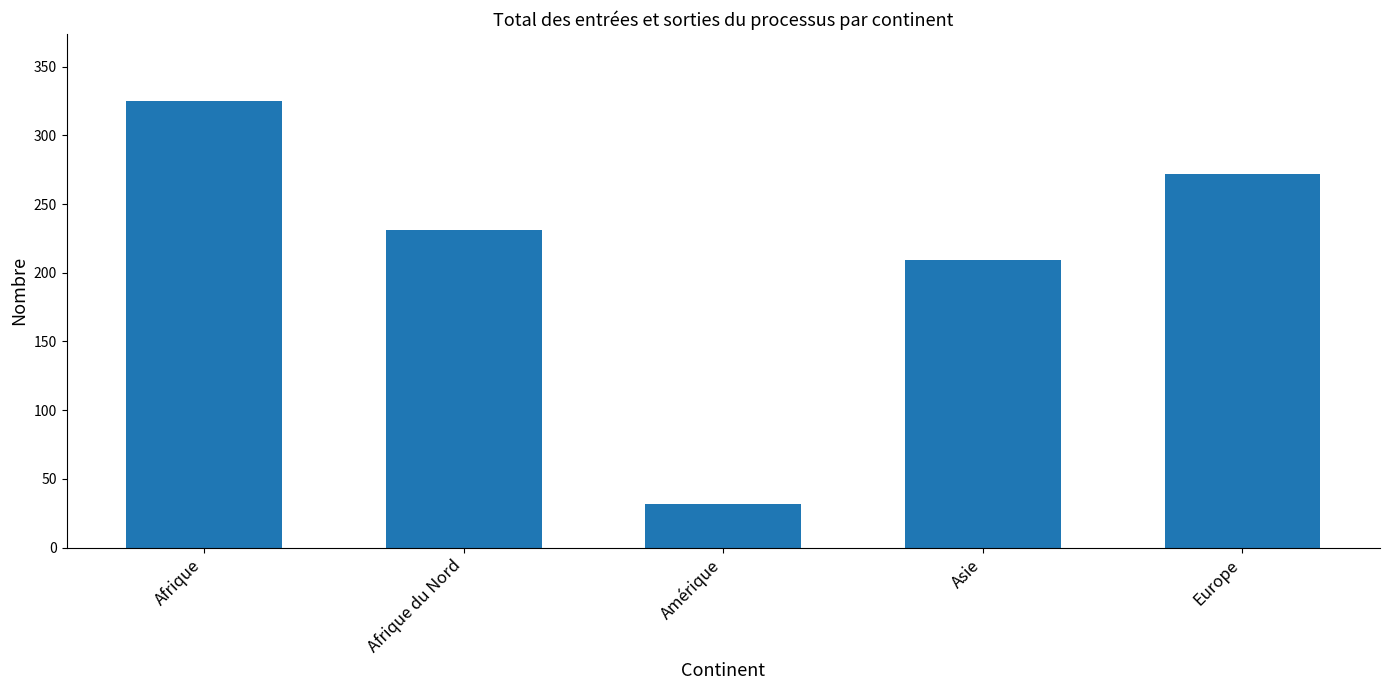

How many values are below 231?

2